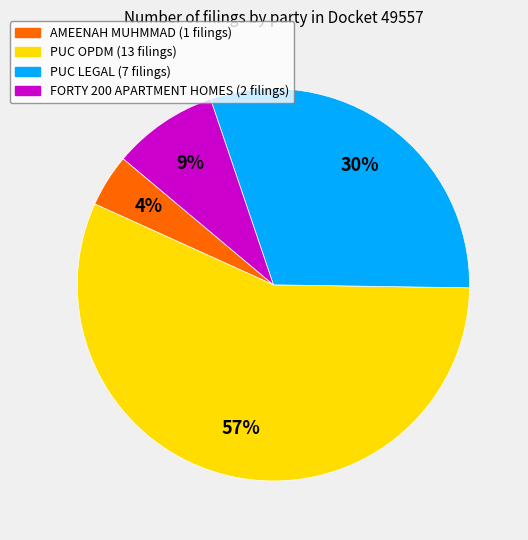

Rank the categories by value from highest to lowest.

PUC OPDM, PUC LEGAL, FORTY 200 APARTMENT HOMES, AMEENAH MUHMMAD